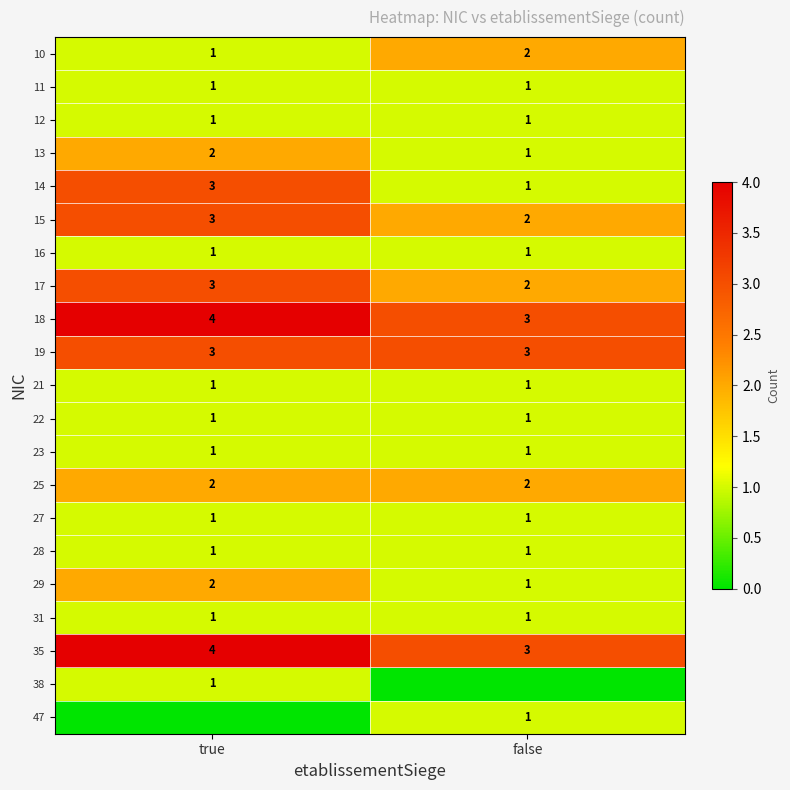

Is the value of 11 at true greater than the value of 13 at true?

No